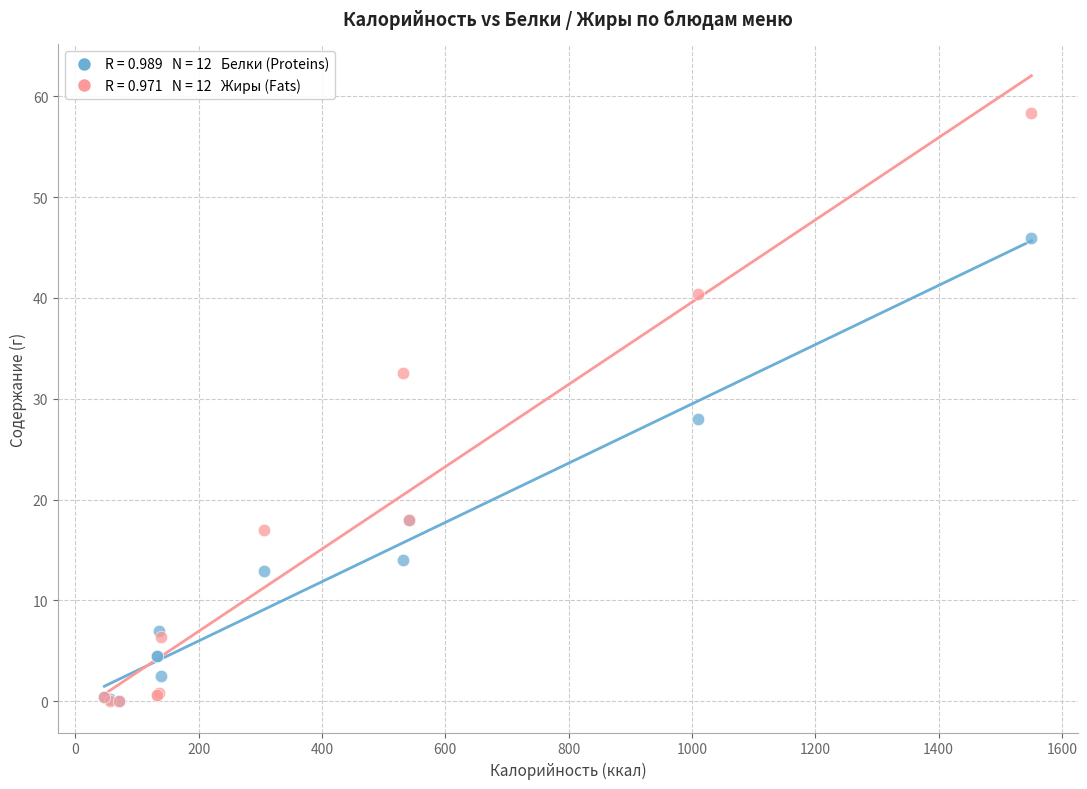

Across all series, what Y value is closest to 29?

28.0